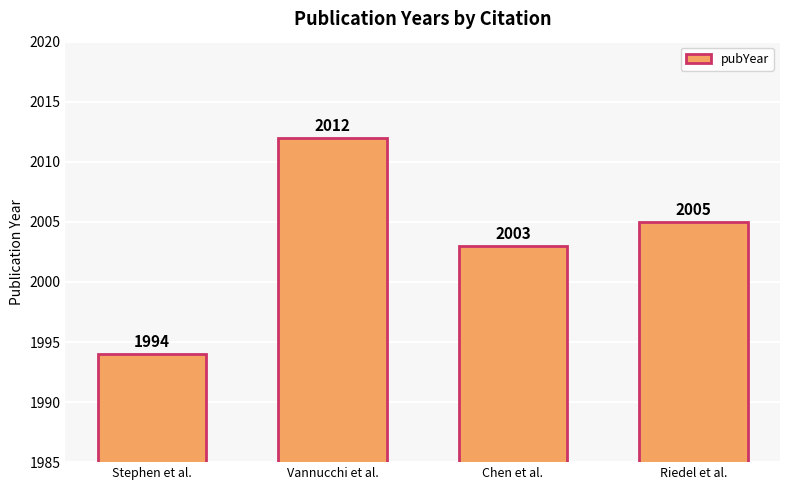

Reading left to right, transcribe all the data shown in this chart.

Stephen et al.=1994	Vannucchi et al.=2012	Chen et al.=2003	Riedel et al.=2005